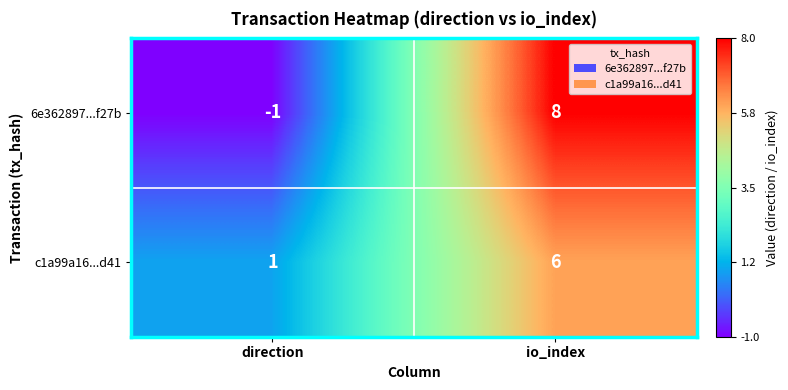

Which category has the highest value across all series?

io_index